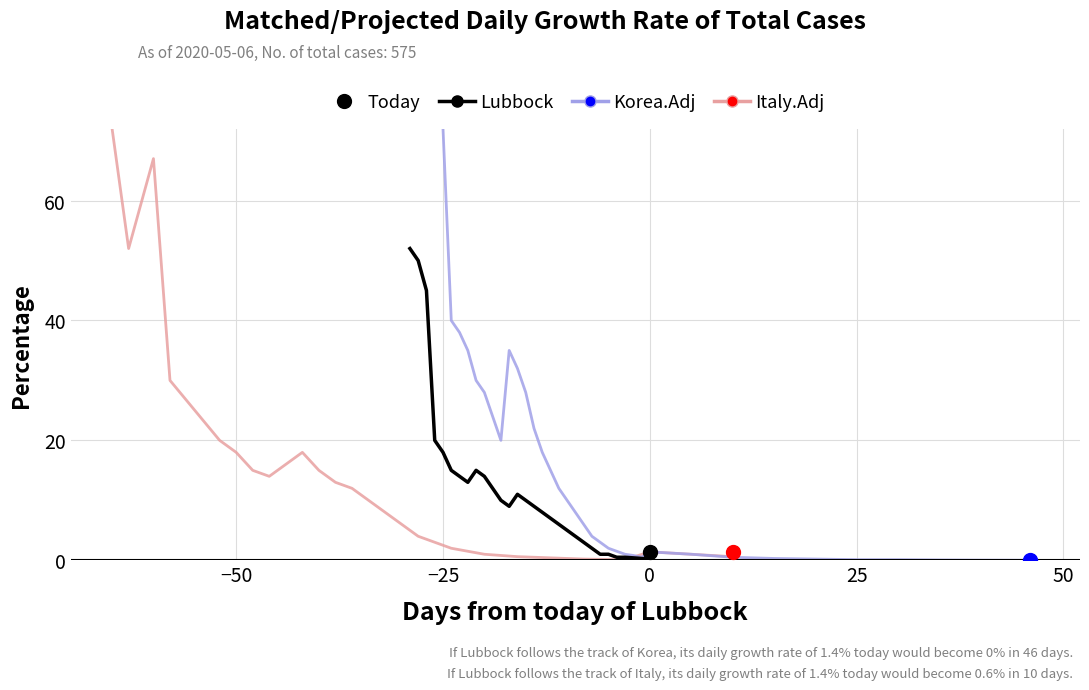

What is the greatest value displayed?

72.0